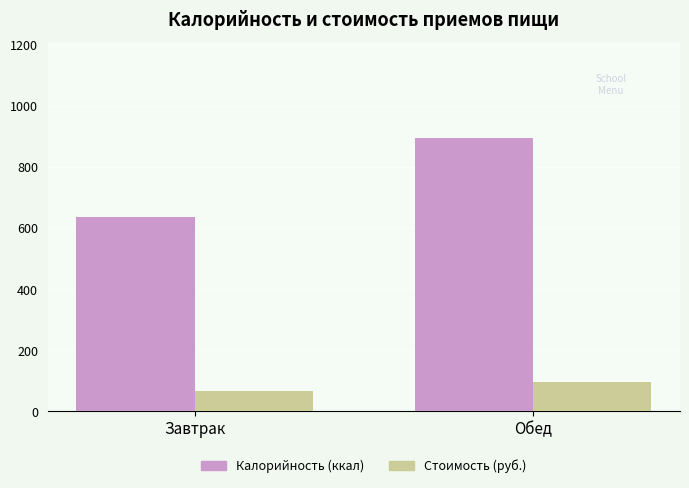

Rank the series by their average value, from lowest to highest.

Стоимость (руб.), Калорийность (ккал)